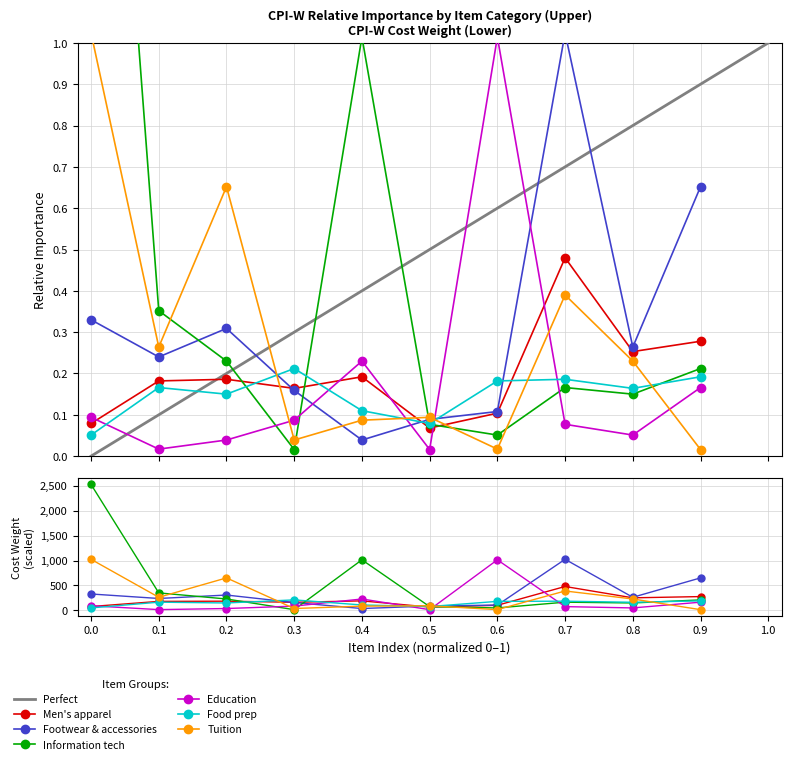

How many lines are shown in the chart?

6